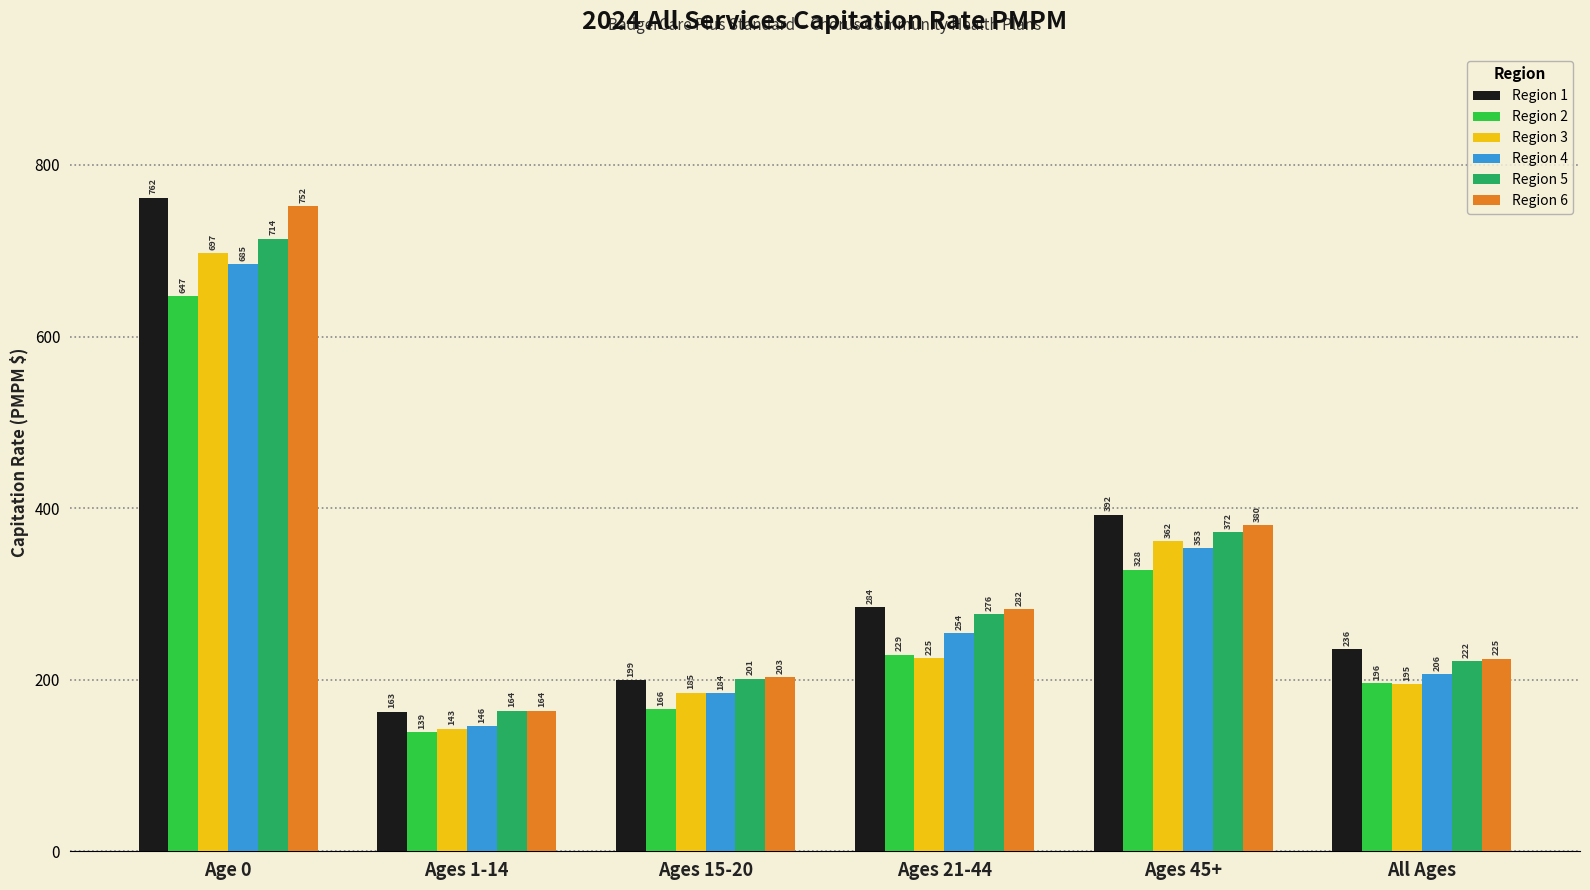

Rank the series at Age 0 from highest to lowest value.

Region 1, Region 6, Region 5, Region 3, Region 4, Region 2